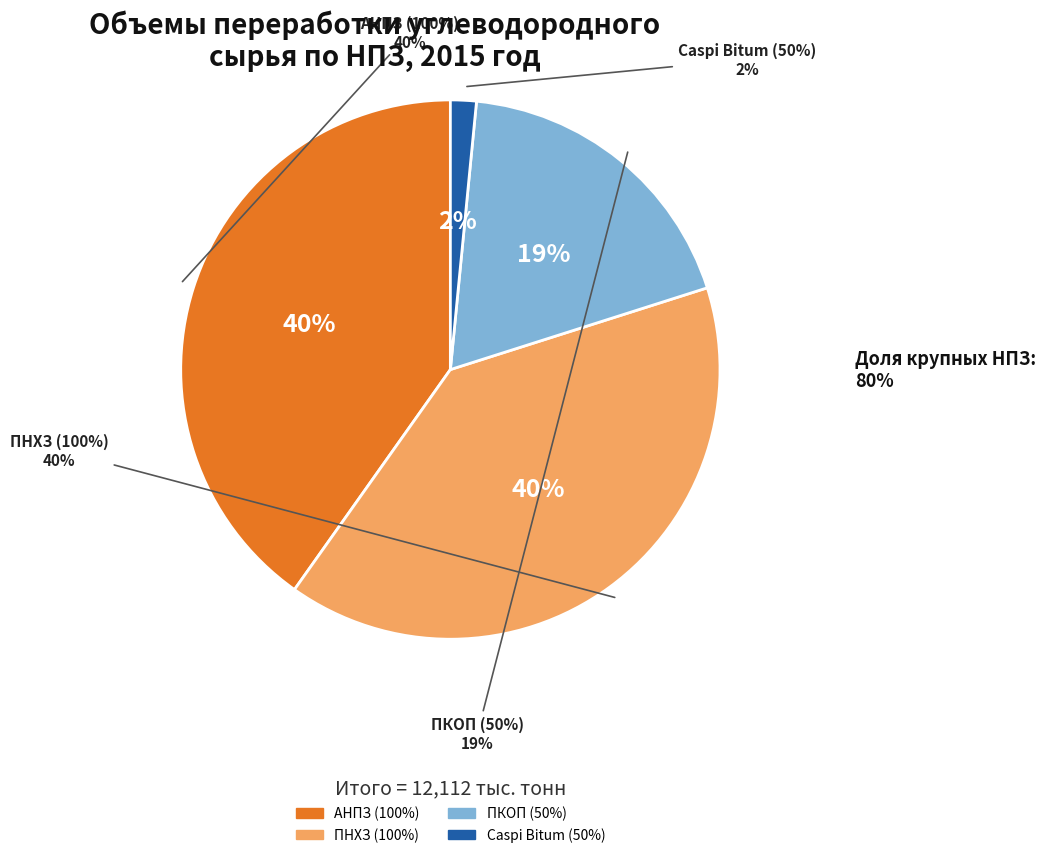

Do АНПЗ (100%) and ПНХЗ (100%) together represent more than half of the pie?

Yes